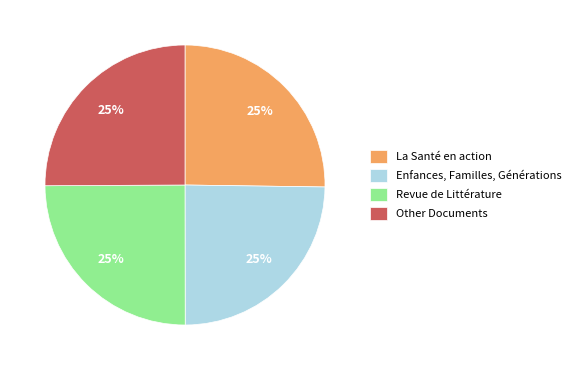

To the nearest percent, what percentage of the pie is Revue de Littérature?

25%